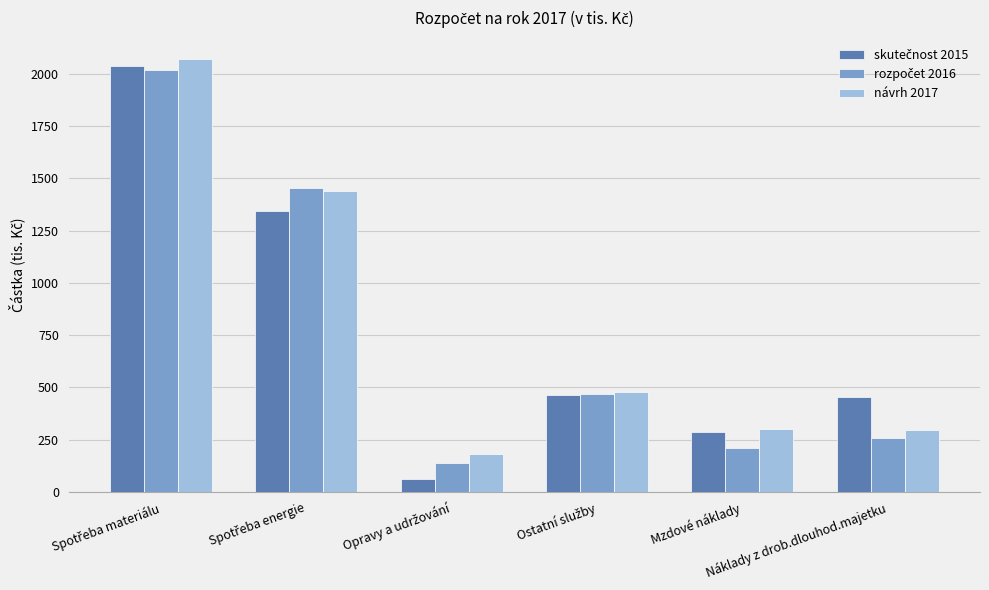

What is the minimum value shown in the chart?

64